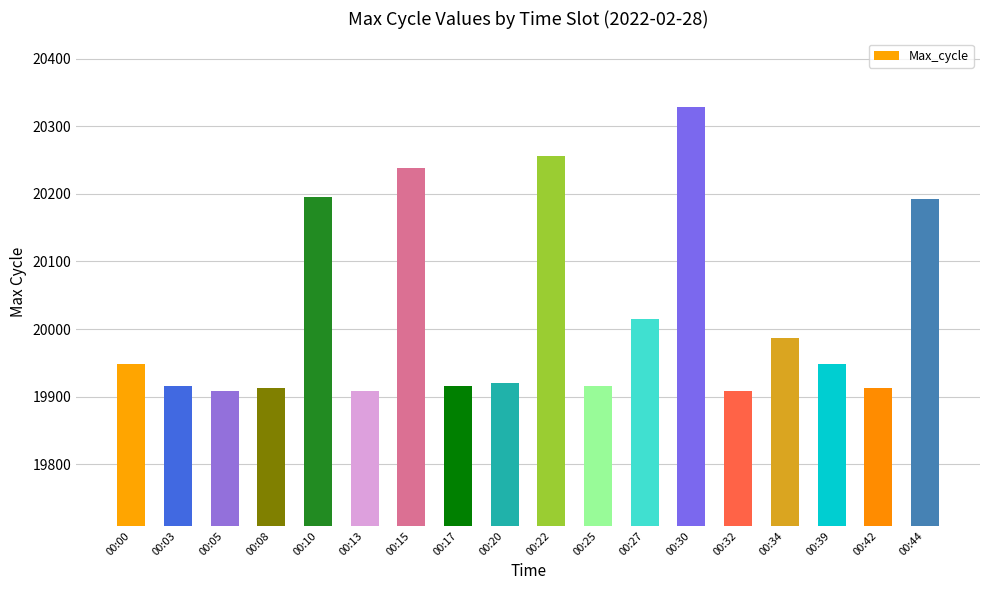

What is the sum of the values at 00:00 and 00:08?

39861